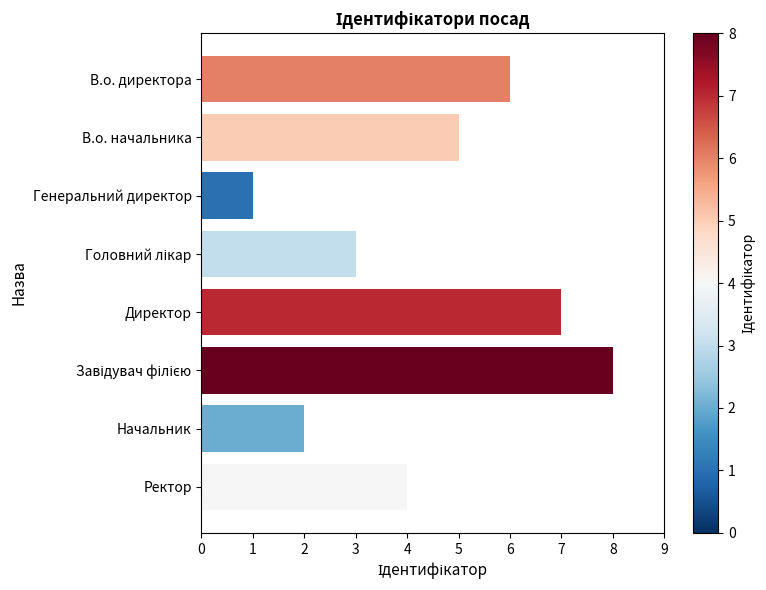

Reading top to bottom, extract all data points from this chart.

6	5	1	3	7	8	2	4